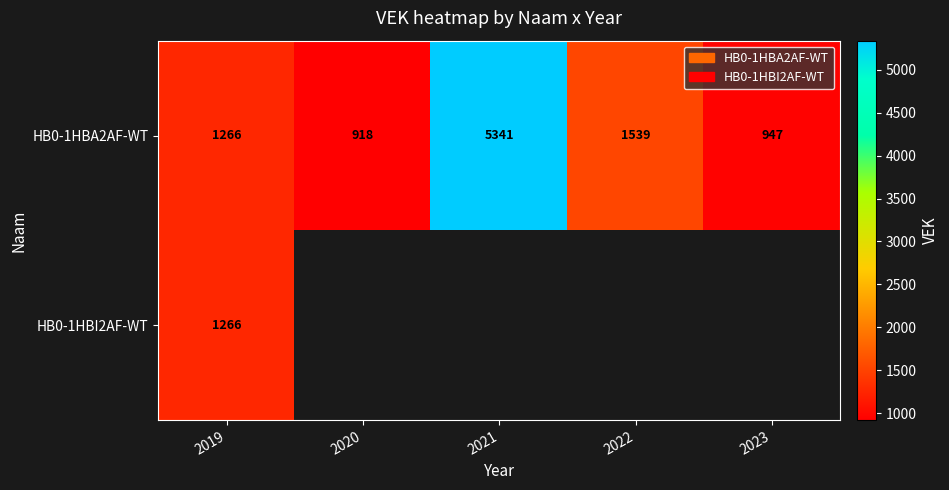

At which category is the sum across all series the highest?

2019